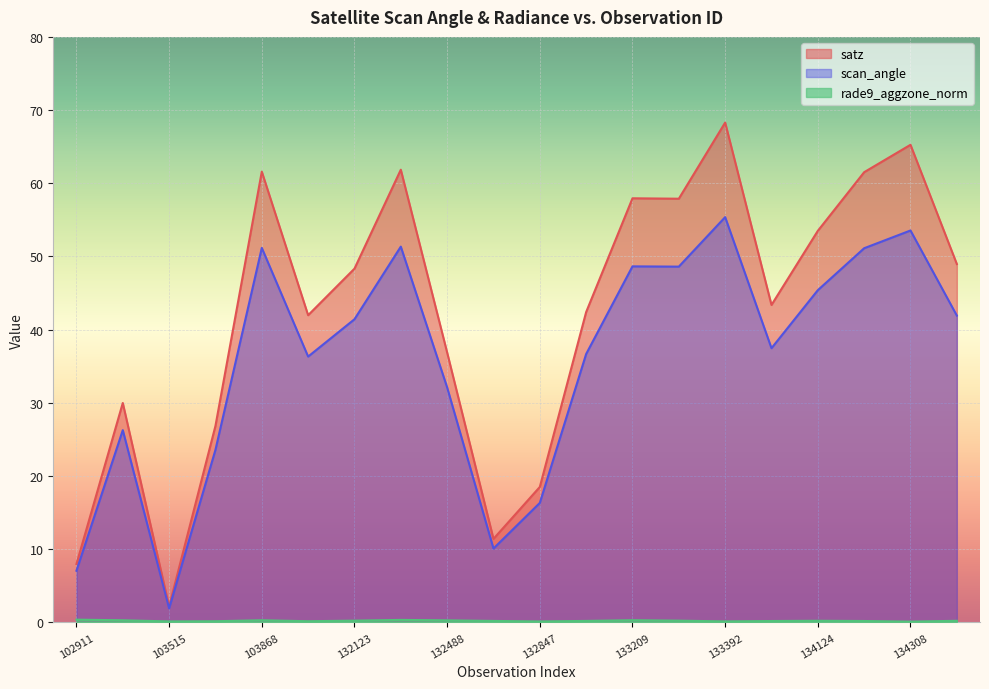

What is the sum of all satz values?

846.8